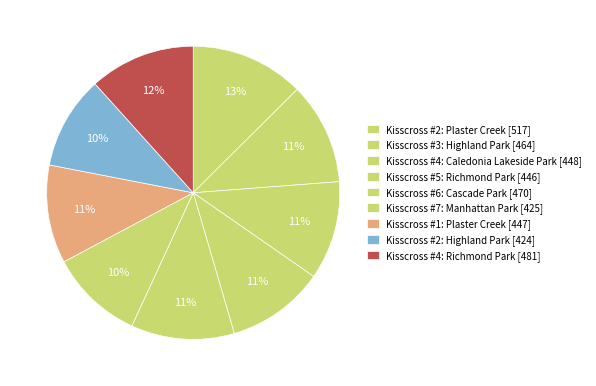

Which slice is the largest?

Kisscross #2: Plaster Creek